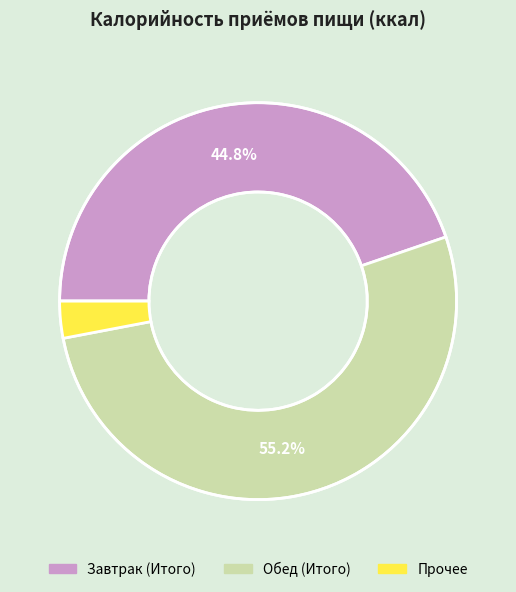

How many slices are in this pie chart?

2